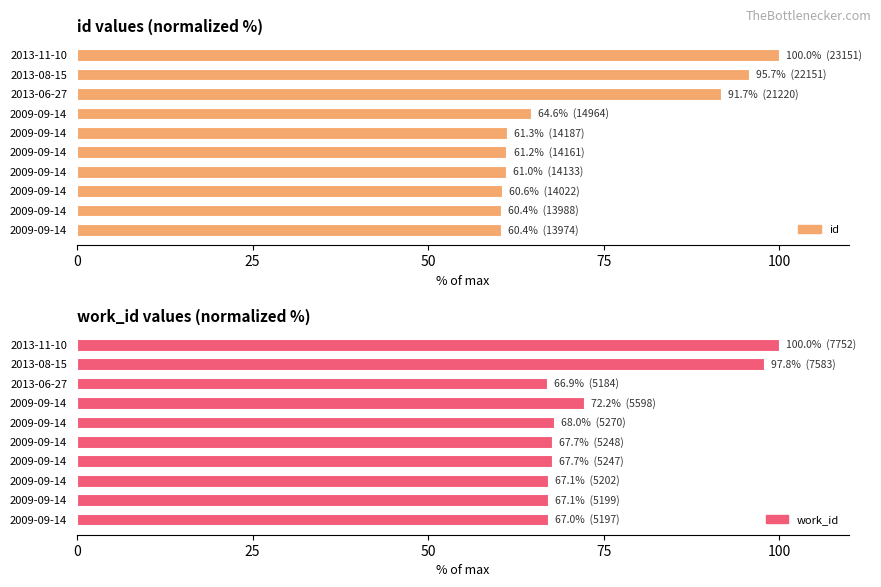

What is the sum of the work_id values at 0 and 100?

134.7